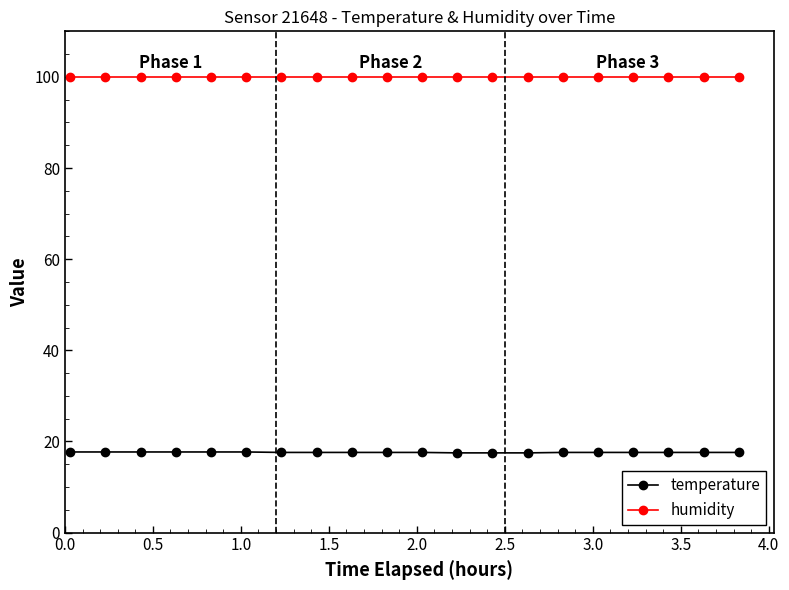

At how many categories does at least one series exceed 34?

20